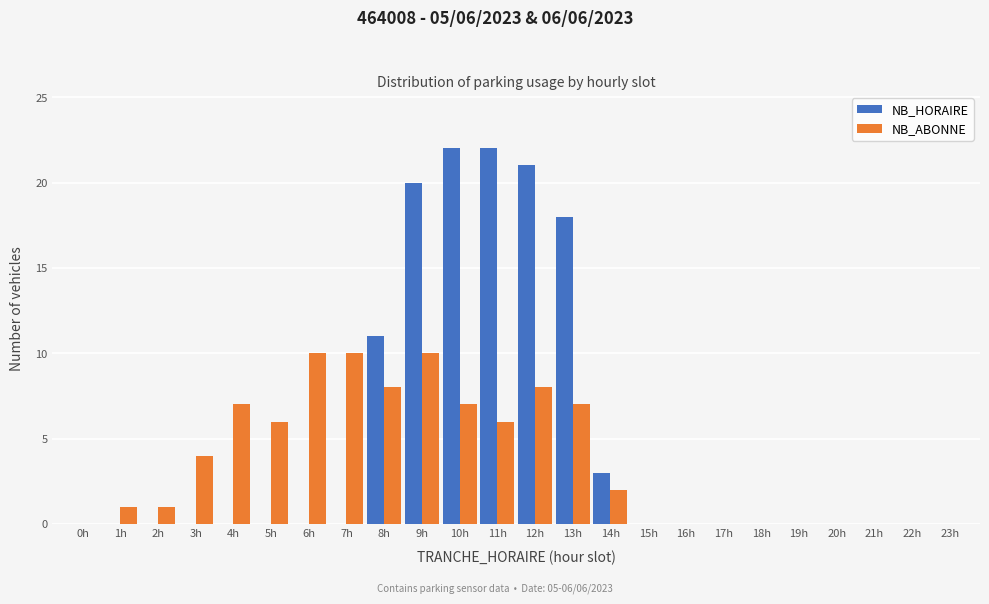

True or false: NB_HORAIRE has a value of -9 at 21h.

False